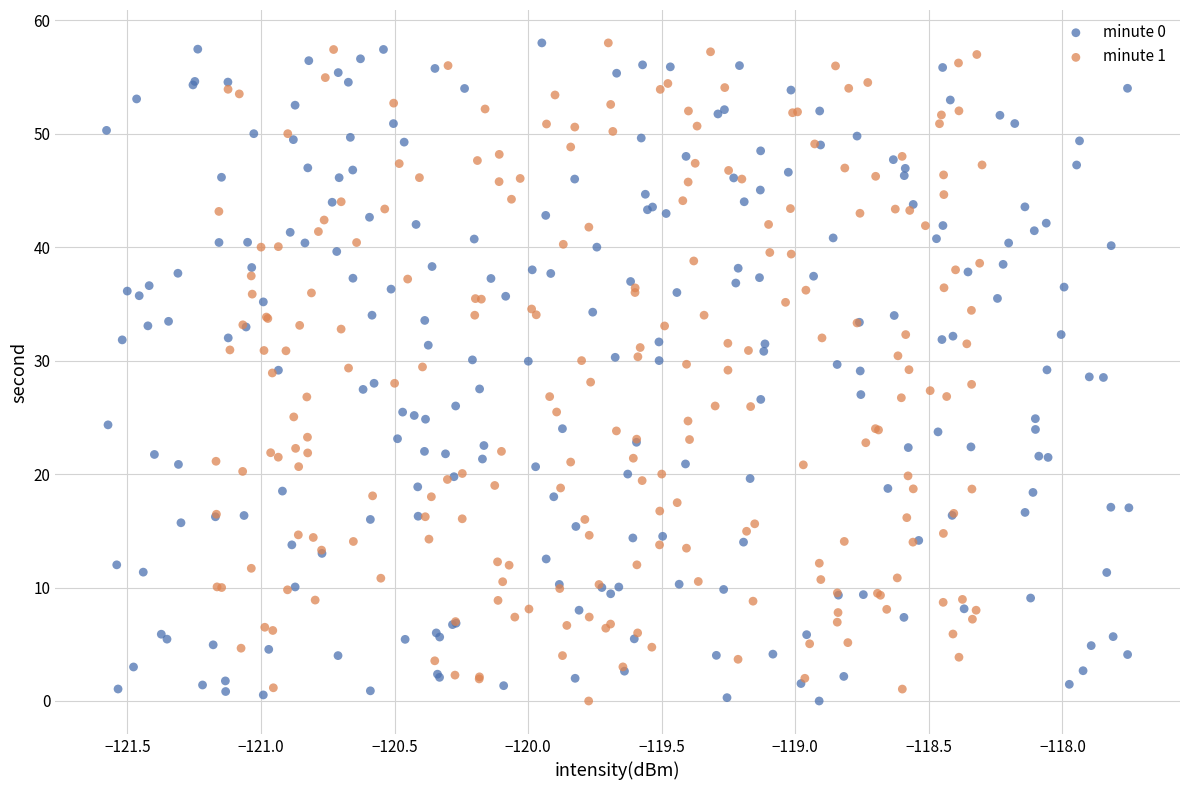

What are all the series names shown in the legend?

minute 0, minute 1